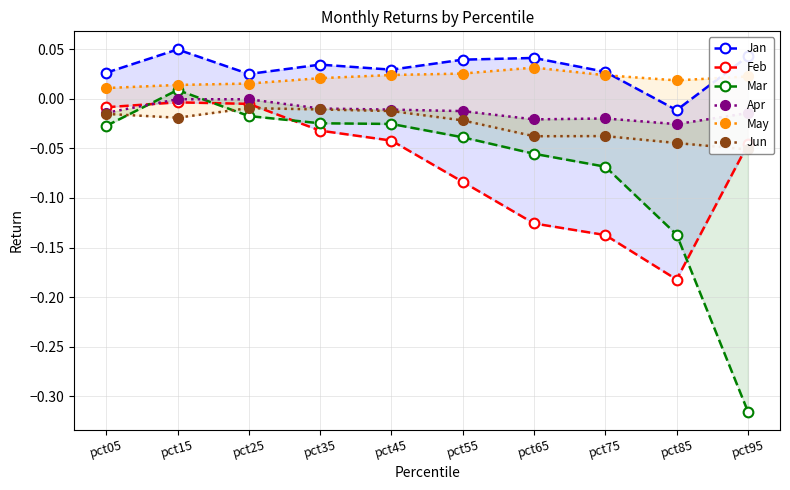

True or false: Apr has more than 1 interior local peaks.

True